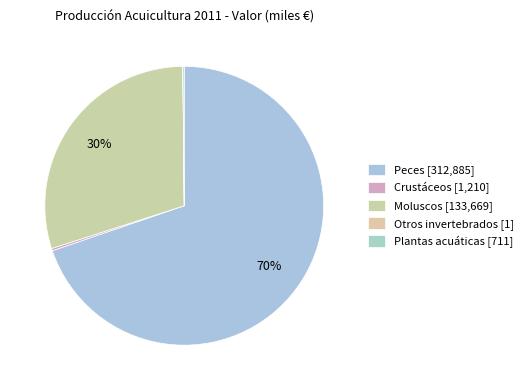

Is the sum of Crustáceos and Moluscos greater than half?

No